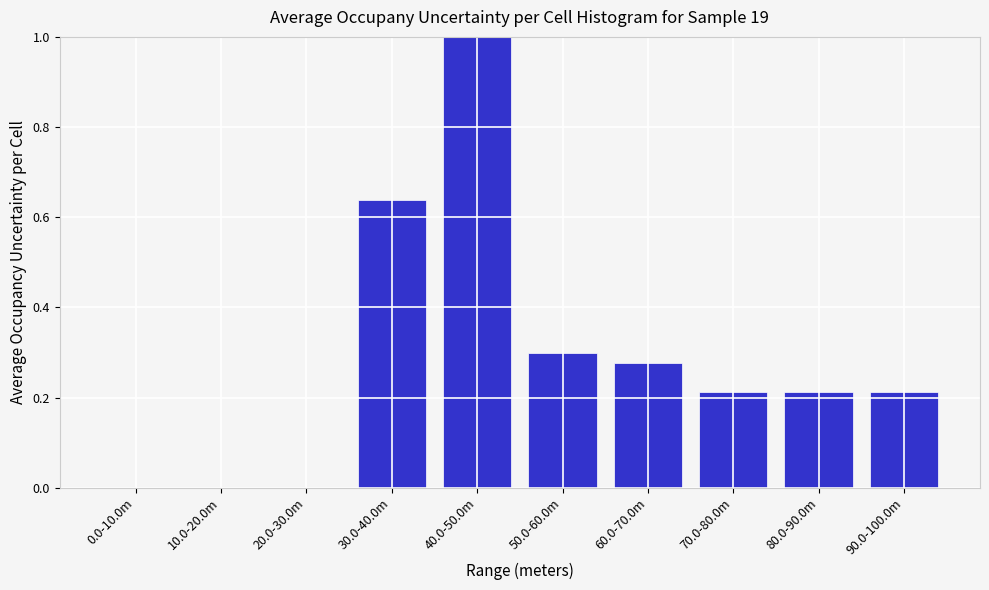

Which label corresponds to the largest value in the chart?

40.0-50.0m